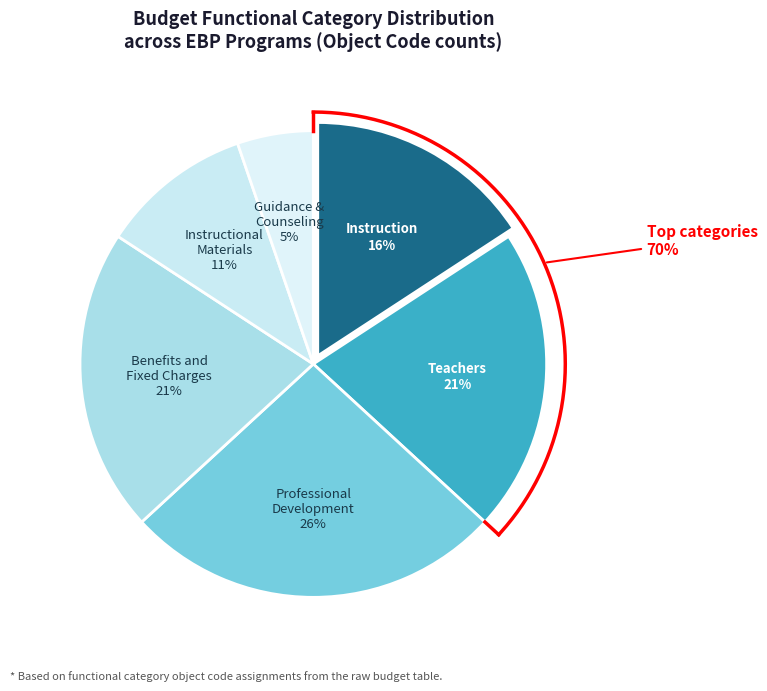

What is the smallest slice in the pie chart?

Guidance, Counseling and Testing